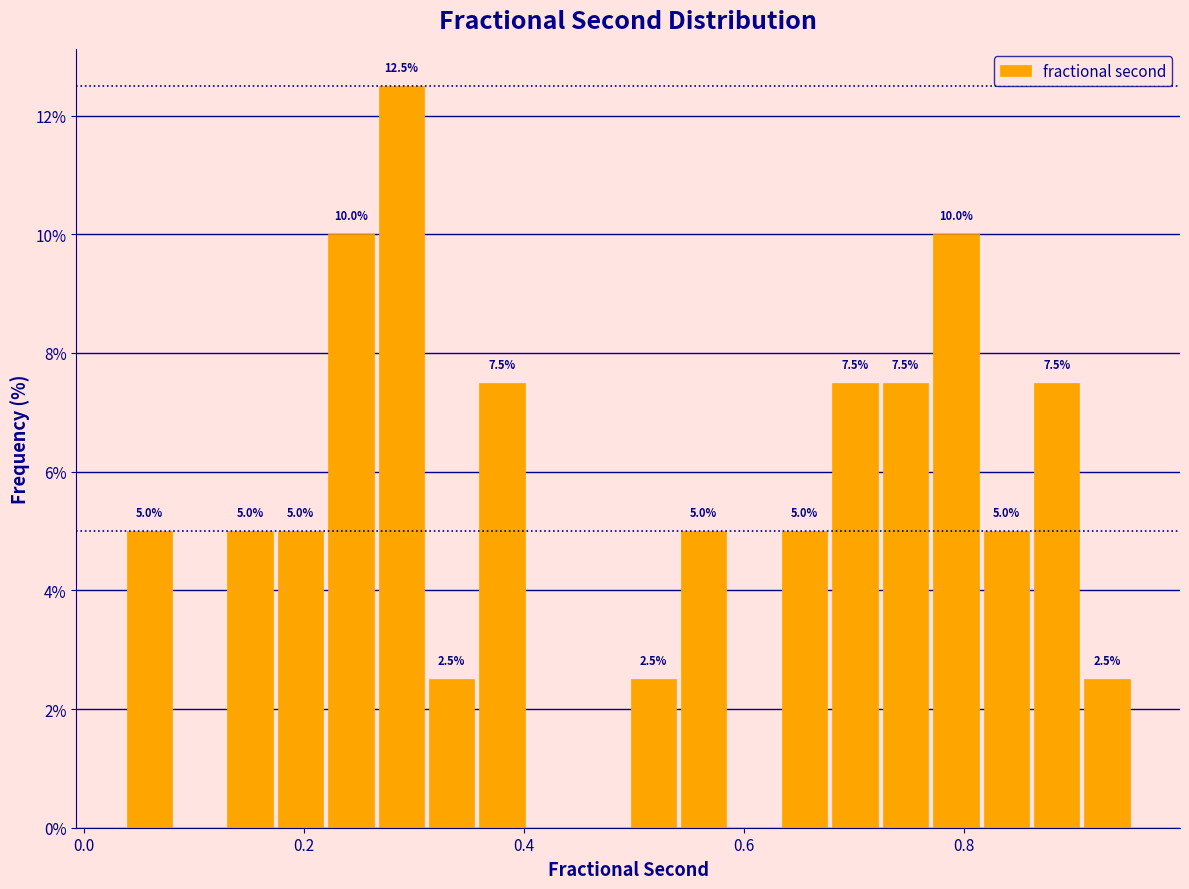

Around what value on the x-axis is the tallest bar? Give the approximate position of its centre, as read against the axis.

0.28